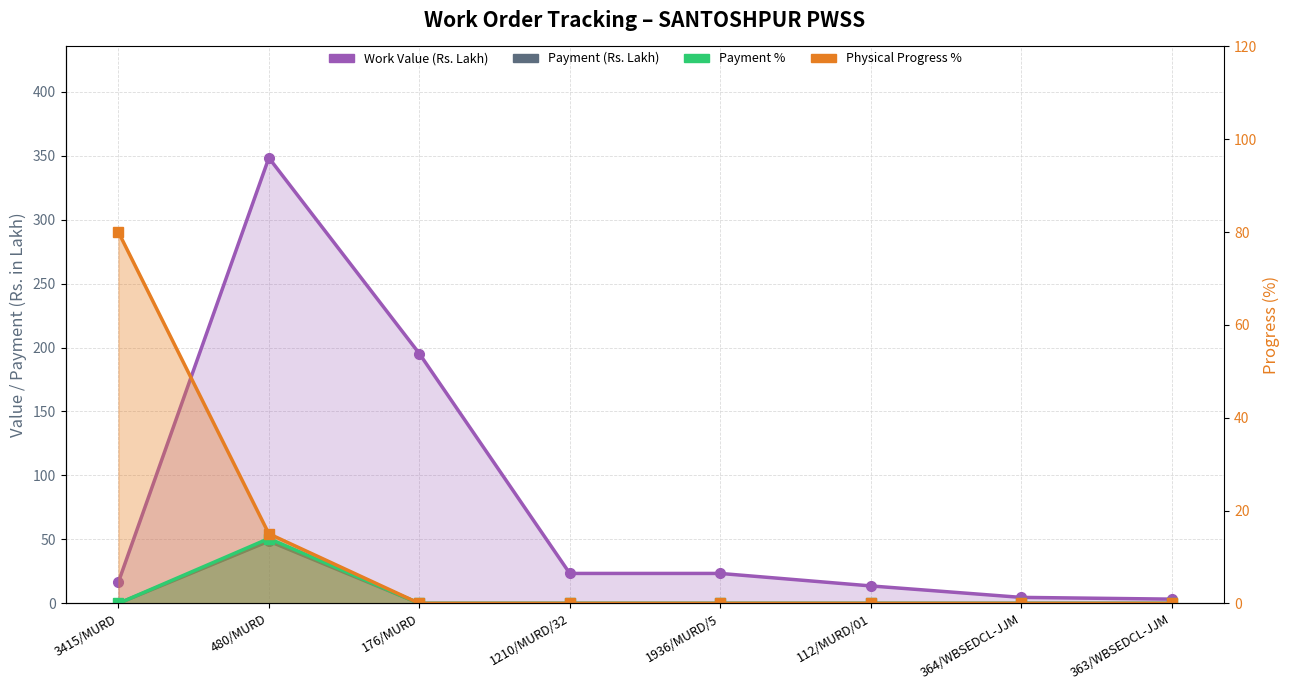

How many lines are shown in the chart?

4